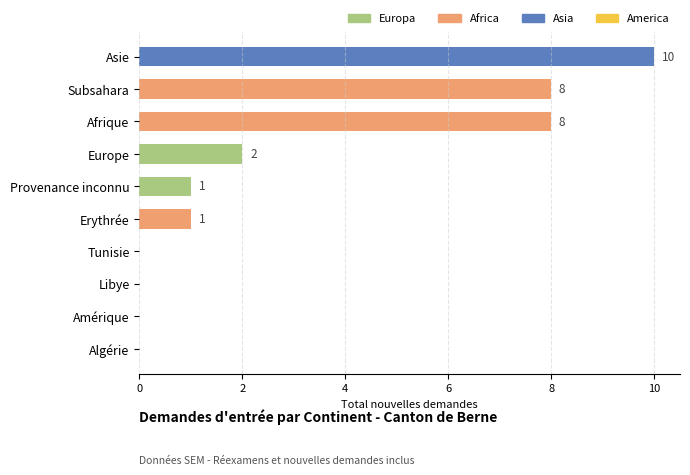

What is the maximum value shown in the chart?

10